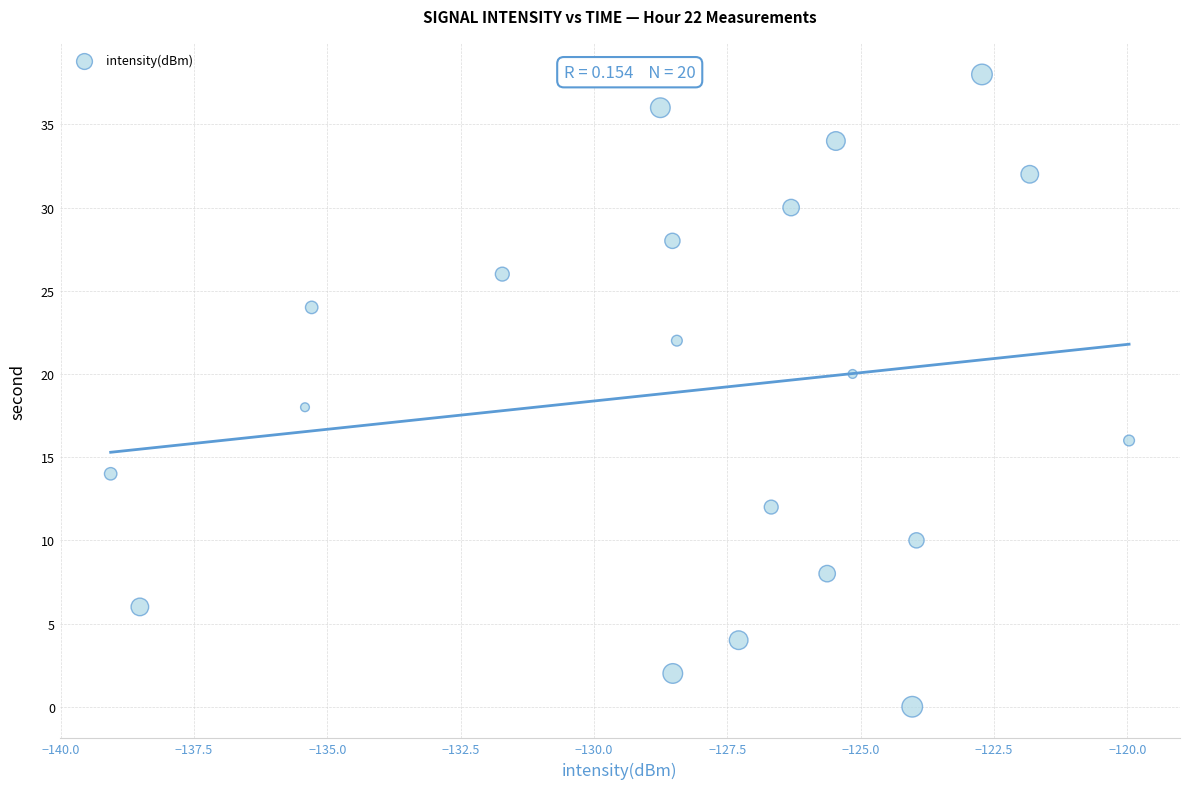

What is the range of Y values (max minus min)?

38